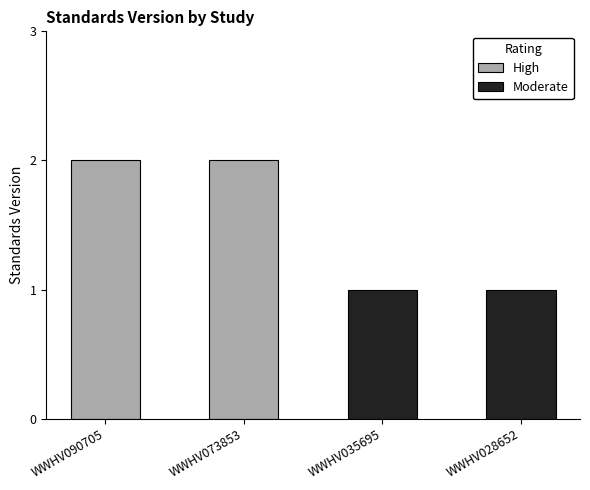

Reading right to left, transcribe all the data shown in this chart.

High: 2	2
Moderate: 1	1